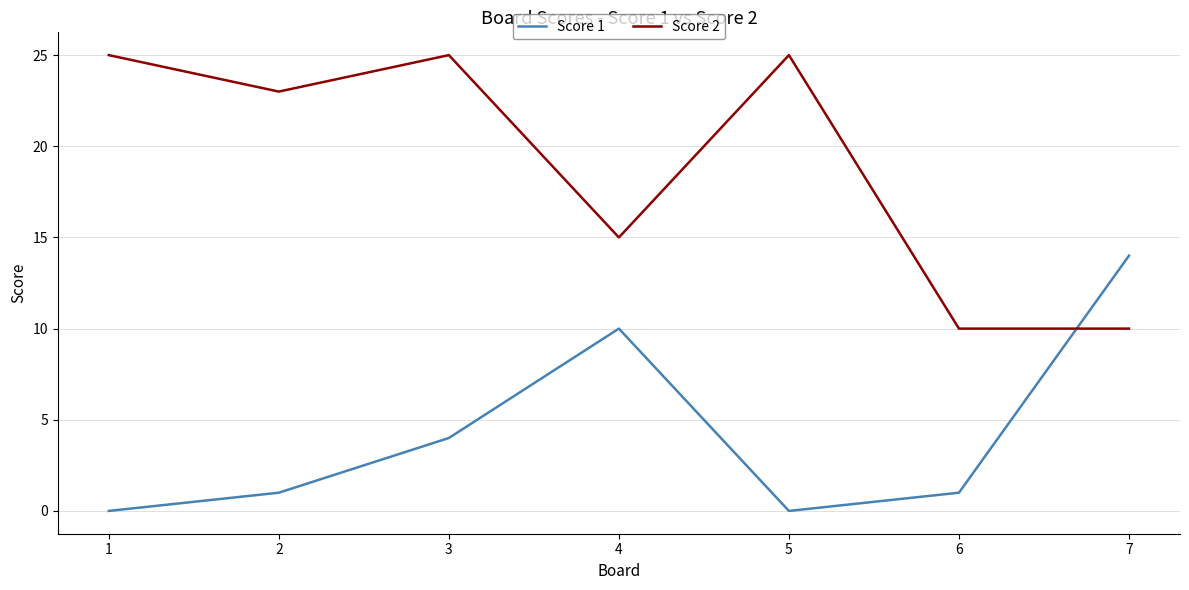

List the series in order of their peak value, highest first.

Score 2, Score 1